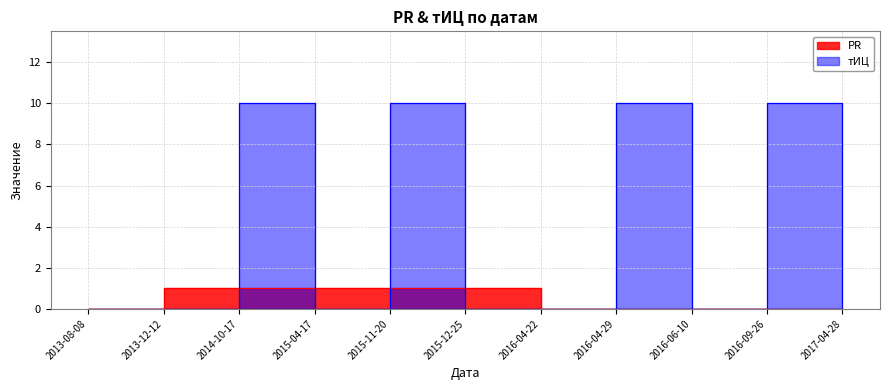

What is the sum of all PR values?

5